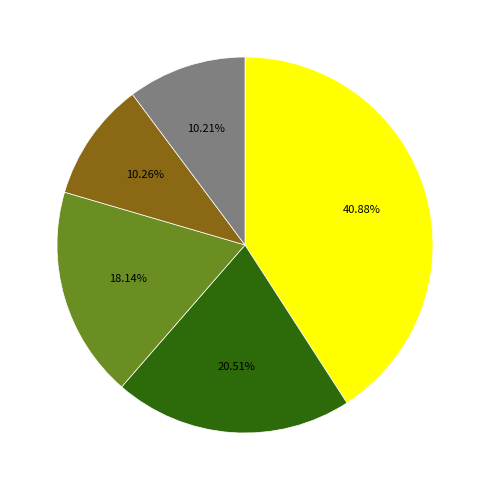

Is there any slice that represents more than half of the pie?

No